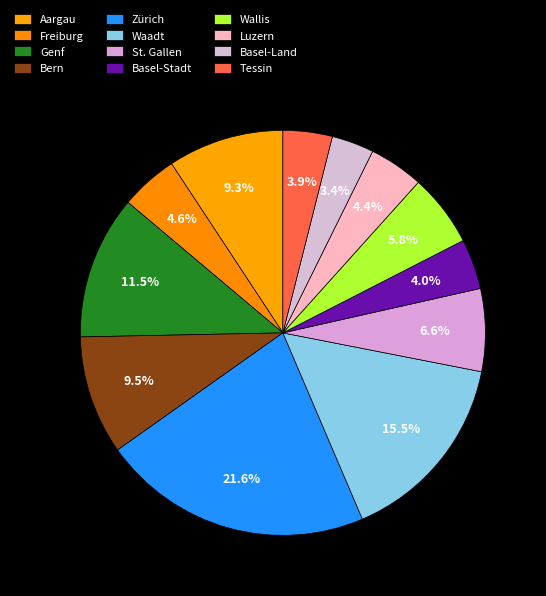

Count the number of slices in the pie.

12